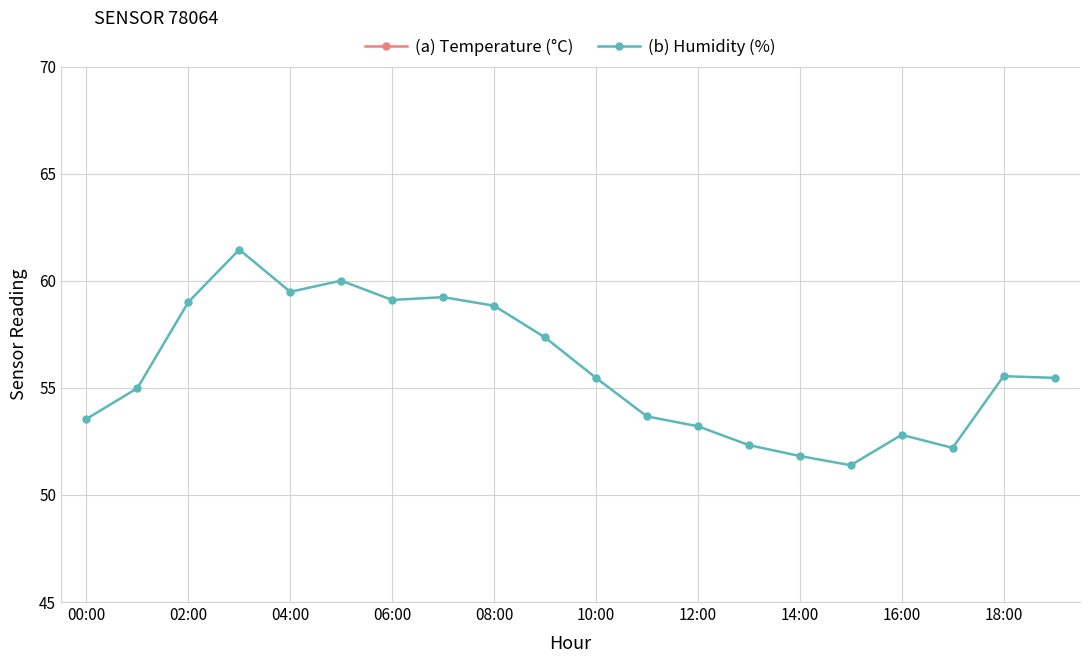

At which category does (b) Humidity (%) reach its first local valley?

04:00